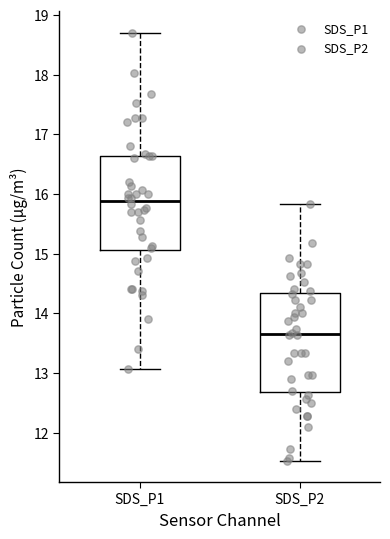

Reading left to right, read every box against the y-axis: the position of its median line, the range the box covers, and the ends of its whiskers. The values are not printed on the chart, so give them approximately, as read against the axis.

SDS_P1: median 15.9, box 15.1 to 16.6, whiskers 13.1 to 18.7
SDS_P2: median 13.7, box 12.7 to 14.3, whiskers 11.5 to 15.8